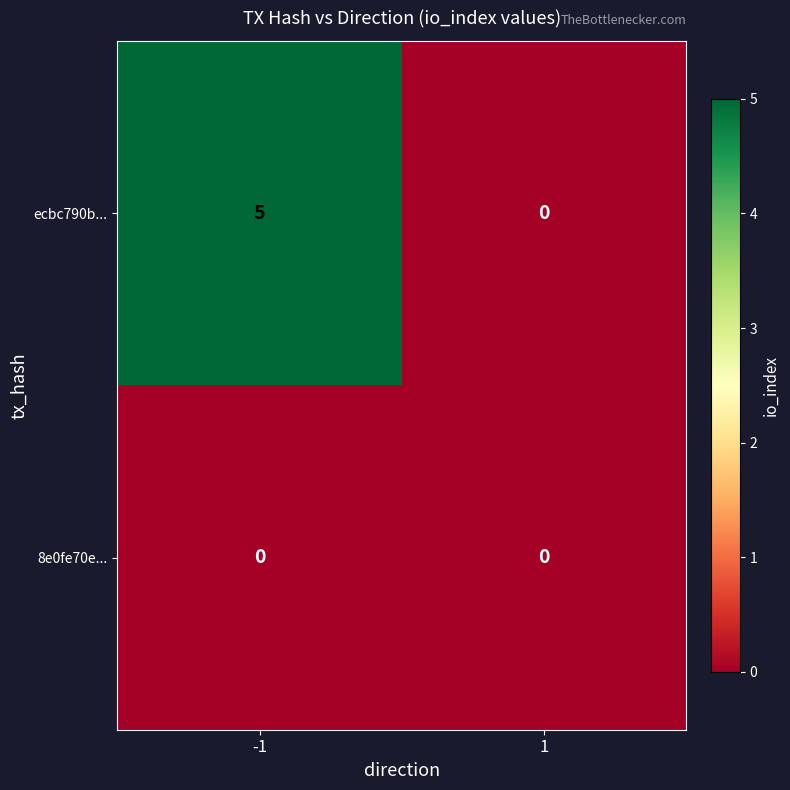

Between -1 and 1, which series saw the biggest shift?

ecbc790b...